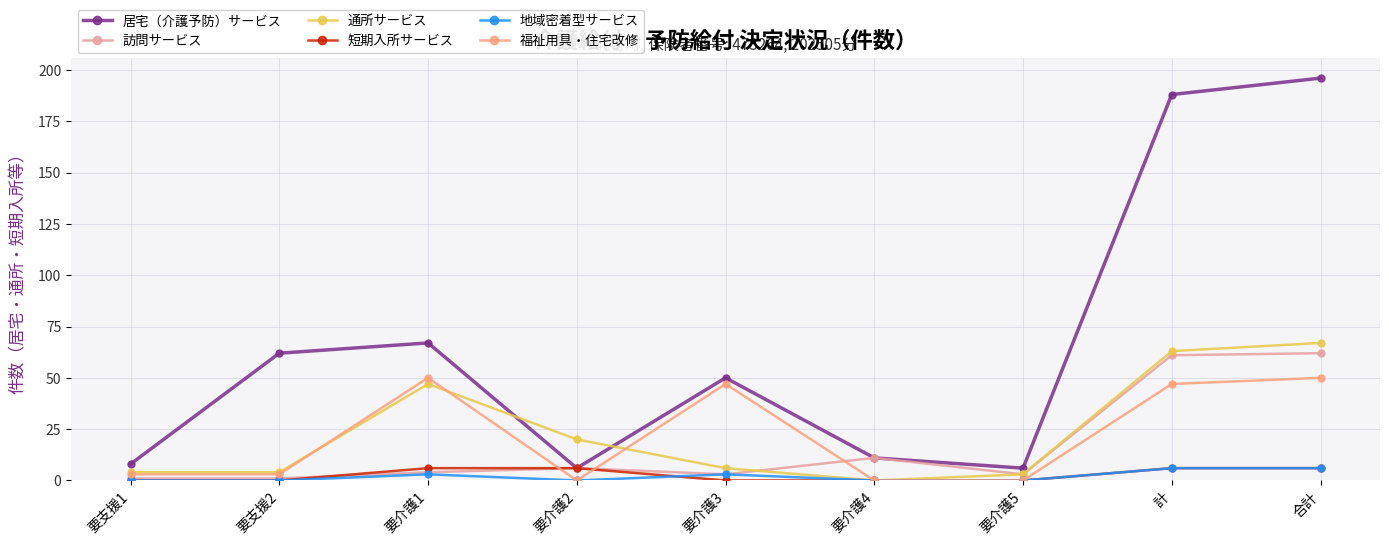

Reading left to right, transcribe all the data shown in this chart.

居宅（介護予防）サービス: 要支援1=8	要支援2=62	要介護1=67	要介護2=6	要介護3=50	要介護4=11	要介護5=6	計=188	合計=196
訪問サービス: 要支援1=1	要支援2=1	要介護1=4	要介護2=6	要介護3=3	要介護4=11	要介護5=3	計=61	合計=62
通所サービス: 要支援1=4	要支援2=4	要介護1=47	要介護2=20	要介護3=6	要介護4=0	要介護5=3	計=63	合計=67
短期入所サービス: 要支援1=0	要支援2=0	要介護1=6	要介護2=6	要介護3=0	要介護4=0	要介護5=0	計=6	合計=6
地域密着型サービス: 要支援1=0	要支援2=0	要介護1=3	要介護2=0	要介護3=3	要介護4=0	要介護5=0	計=6	合計=6
福祉用具・住宅改修: 要支援1=3	要支援2=3	要介護1=50	要介護2=0	要介護3=47	要介護4=0	要介護5=0	計=47	合計=50